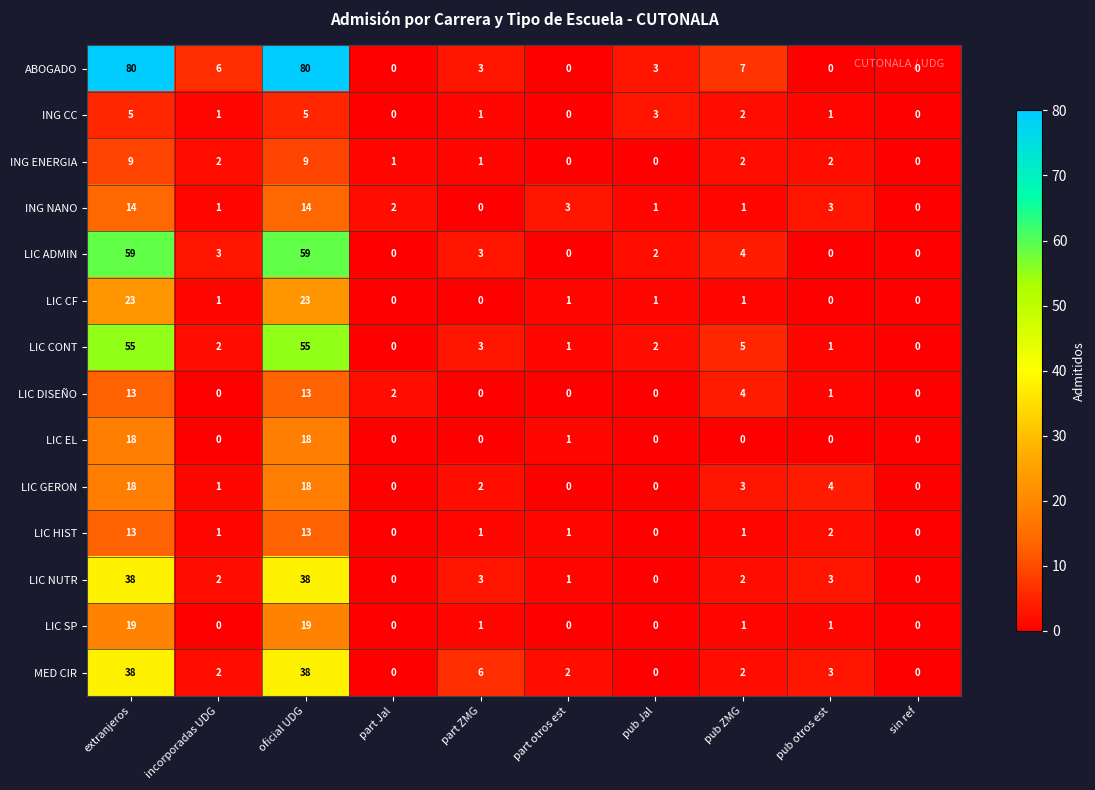

What is the highest value of the ABOGADO series?

80